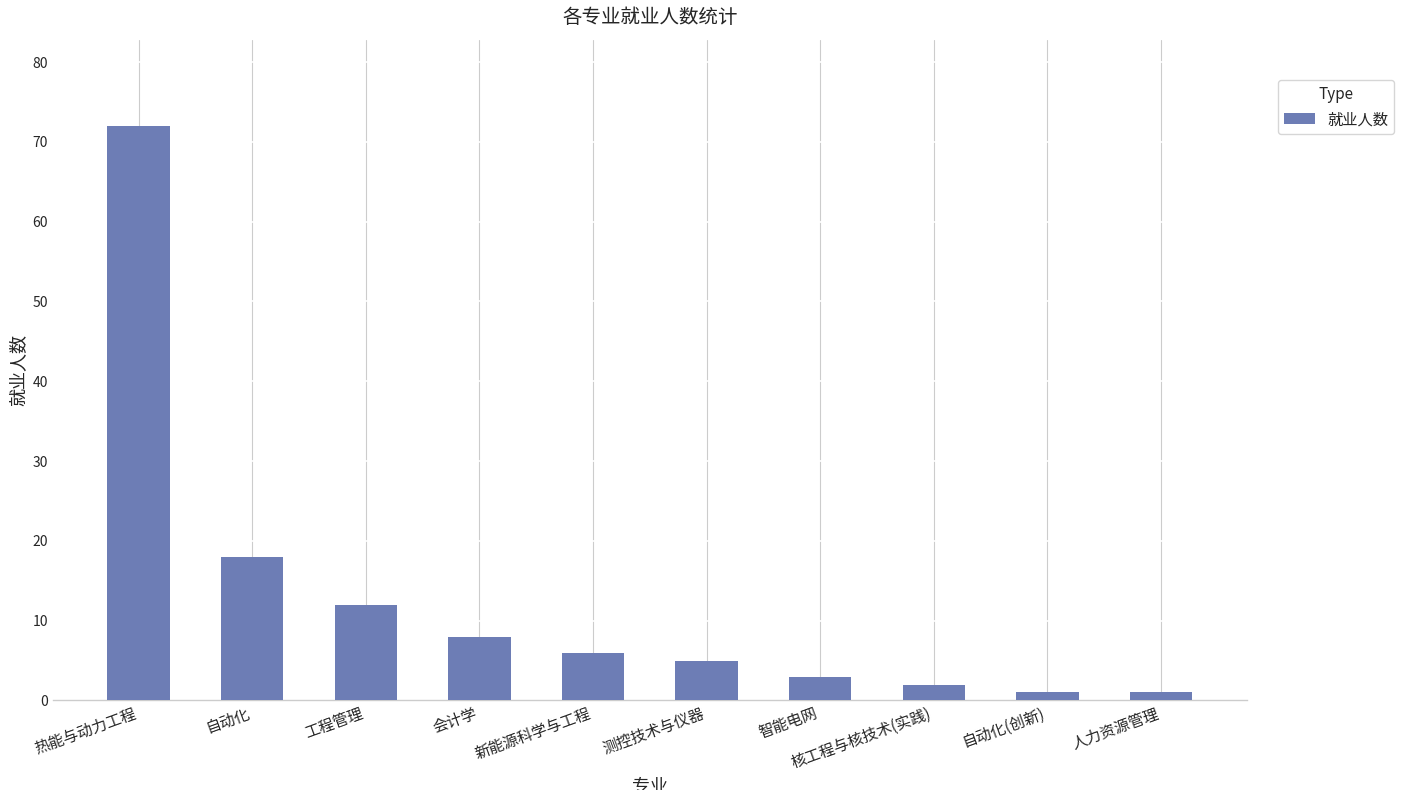

At which label does the data first exceed 6?

热能与动力工程